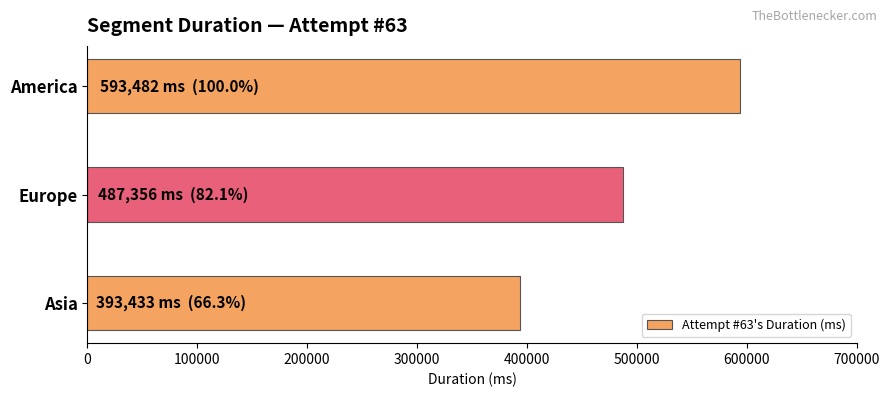

What is the difference between the maximum and second lowest values?

106126